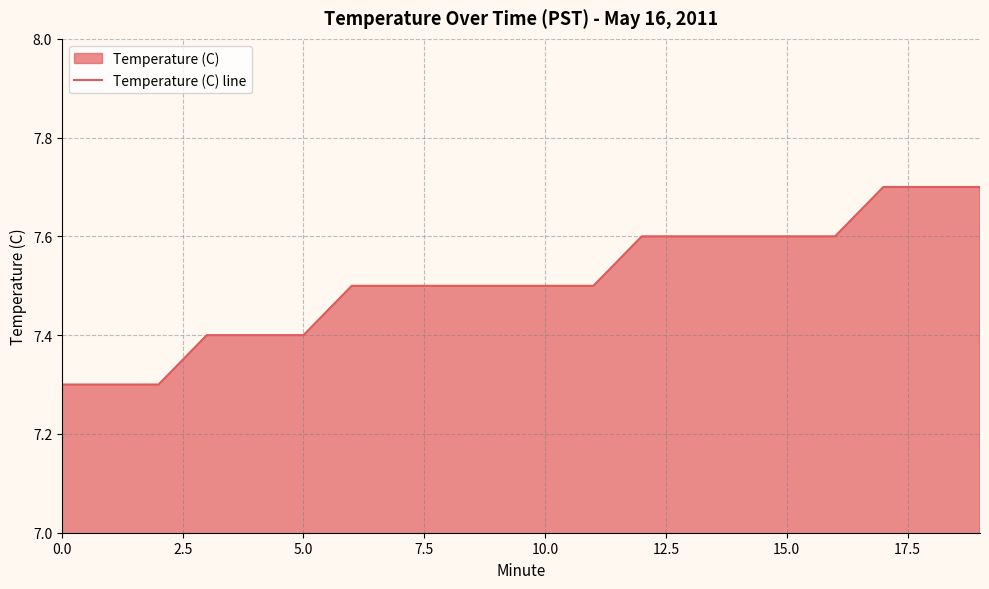

What is the change in value from 0.0 to 5.0?

+0.1